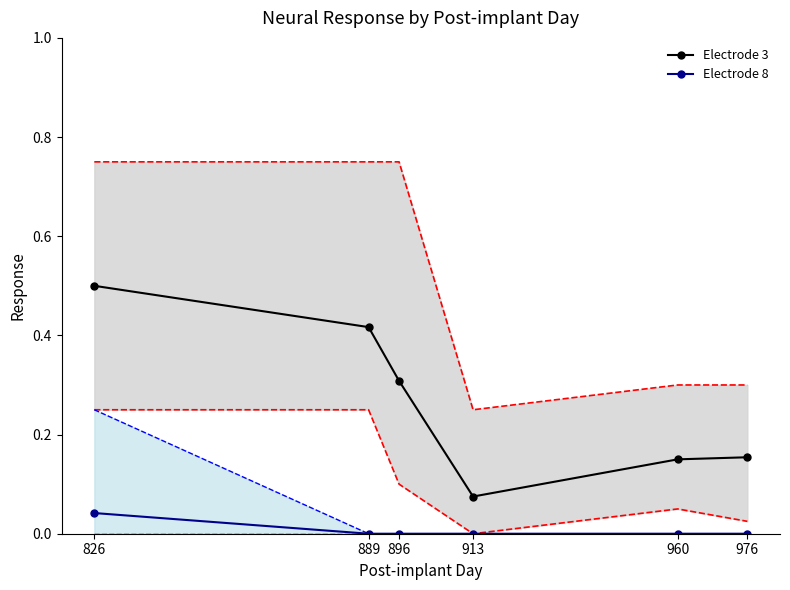

True or false: Electrode 8 and Electrode 3 intersect in this chart.

False